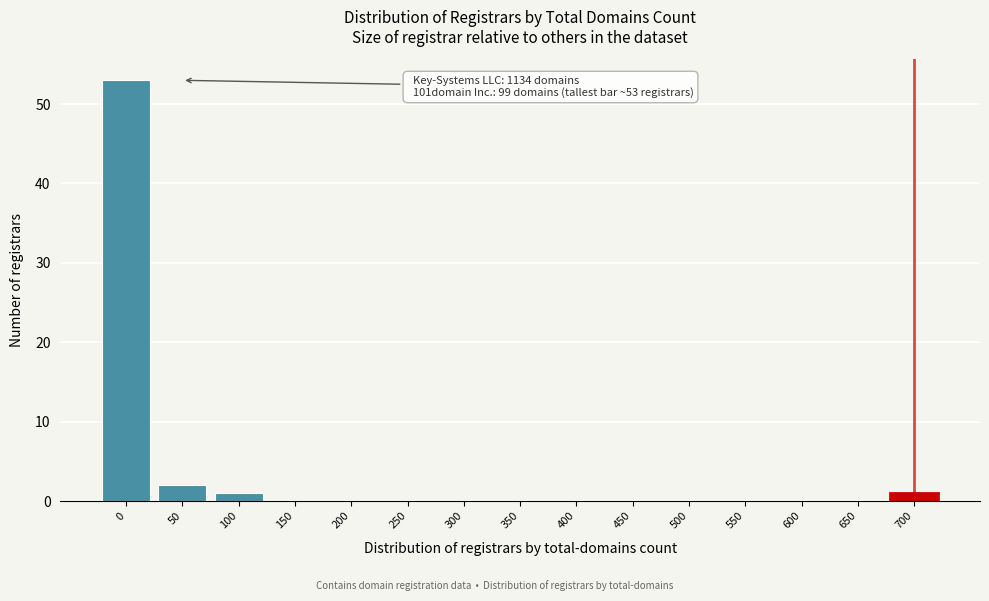

Reading left to right, list all the values displayed in this chart.

0=53	50=2	100=1	150=0	200=0	250=0	300=0	350=0	400=0	450=0	500=0	550=0	600=0	650=0	700=1